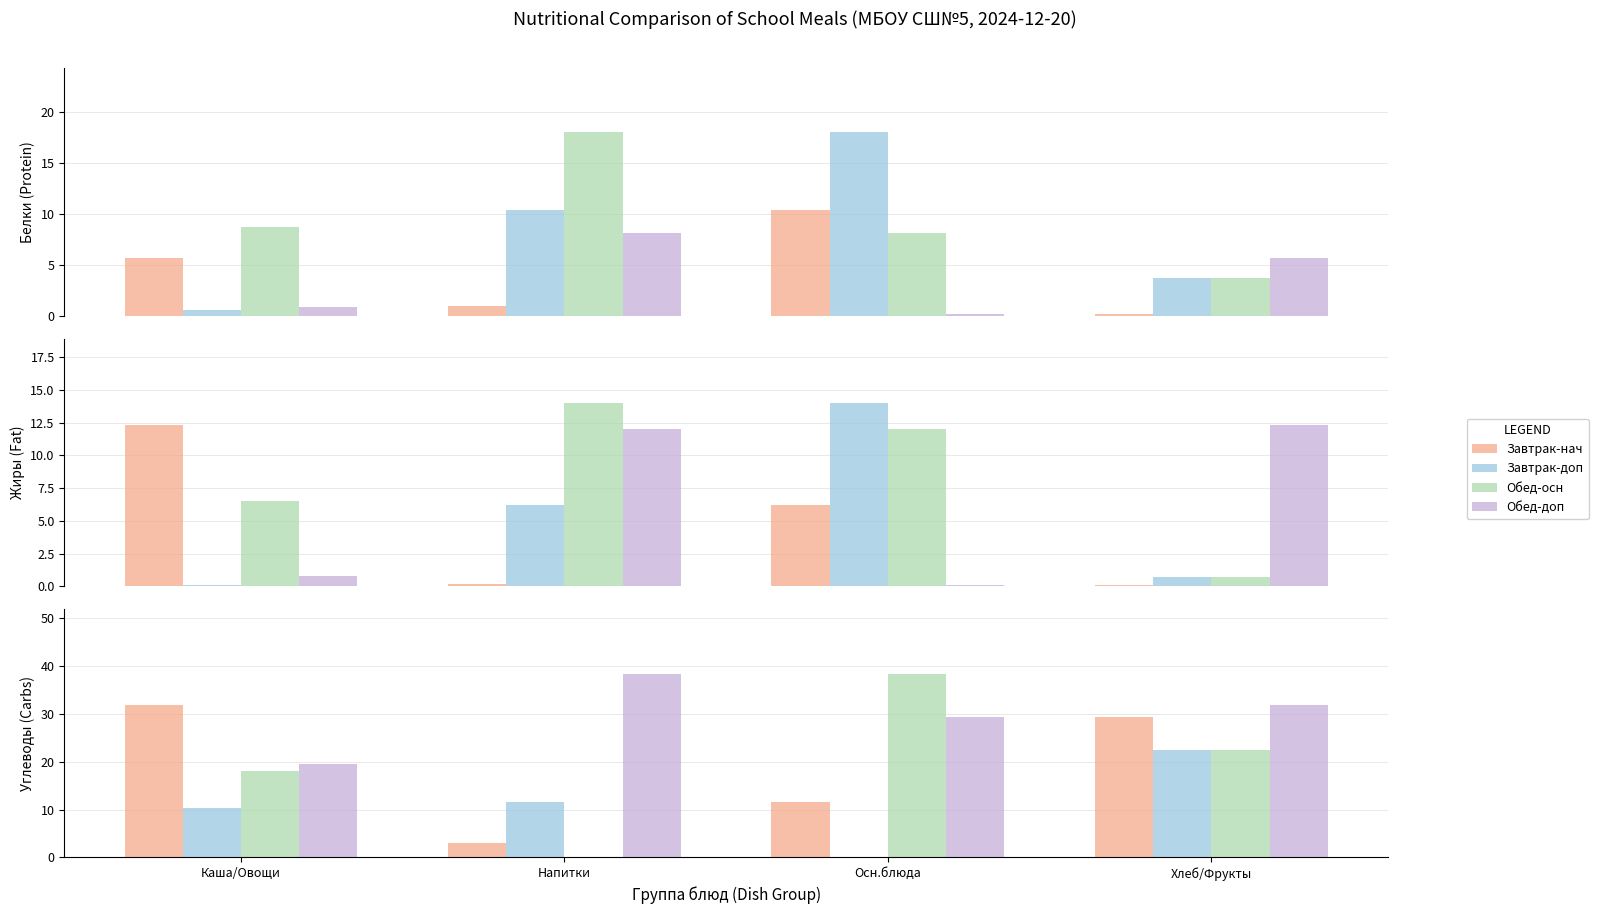

What is the label of the 1st bar from the right?

Хлеб/Фрукты